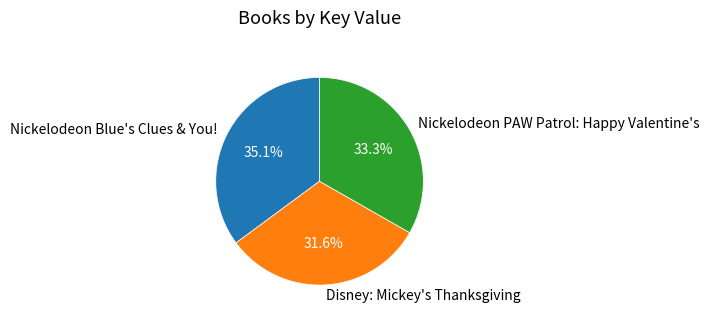

Rank the categories by value from lowest to highest.

Disney: Mickey's Thanksgiving, Nickelodeon PAW Patrol: Happy Valentine's, Nickelodeon Blue's Clues & You!